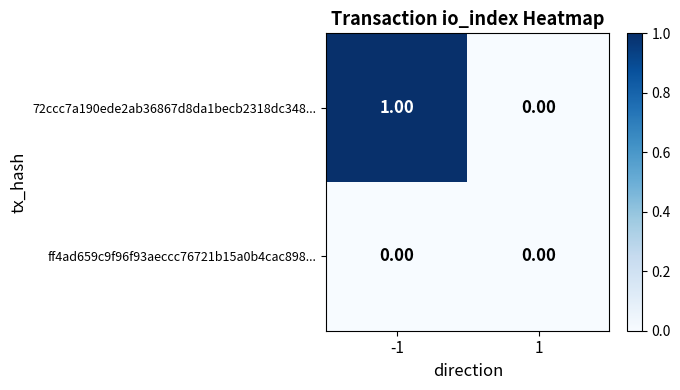

List the series in order of their overall mean, lowest first.

ff4ad659c9f96f93aeccc76721b15a0b4cac898..., 72ccc7a190ede2ab36867d8da1becb2318dc348...